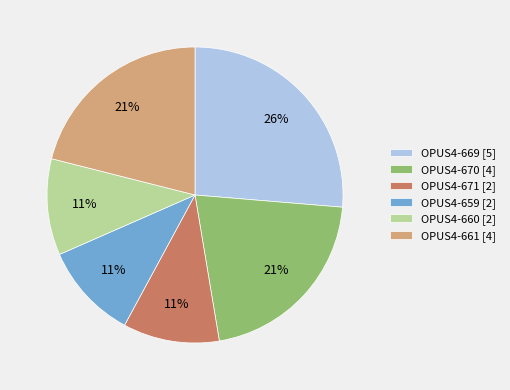

Which has a higher value, OPUS4-661 [4] or OPUS4-671 [2]?

OPUS4-661 [4]